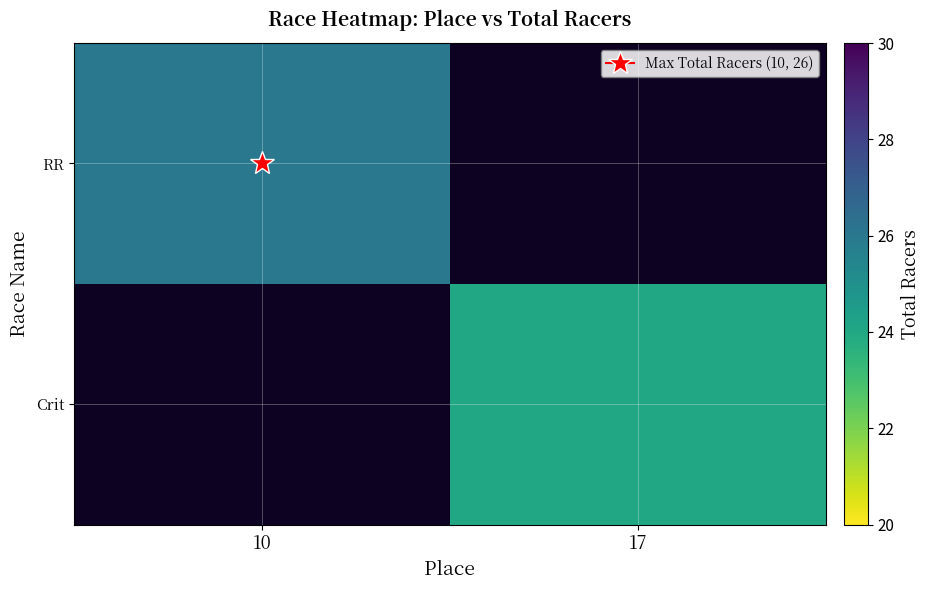

Which series has the largest range (max minus min)?

RR